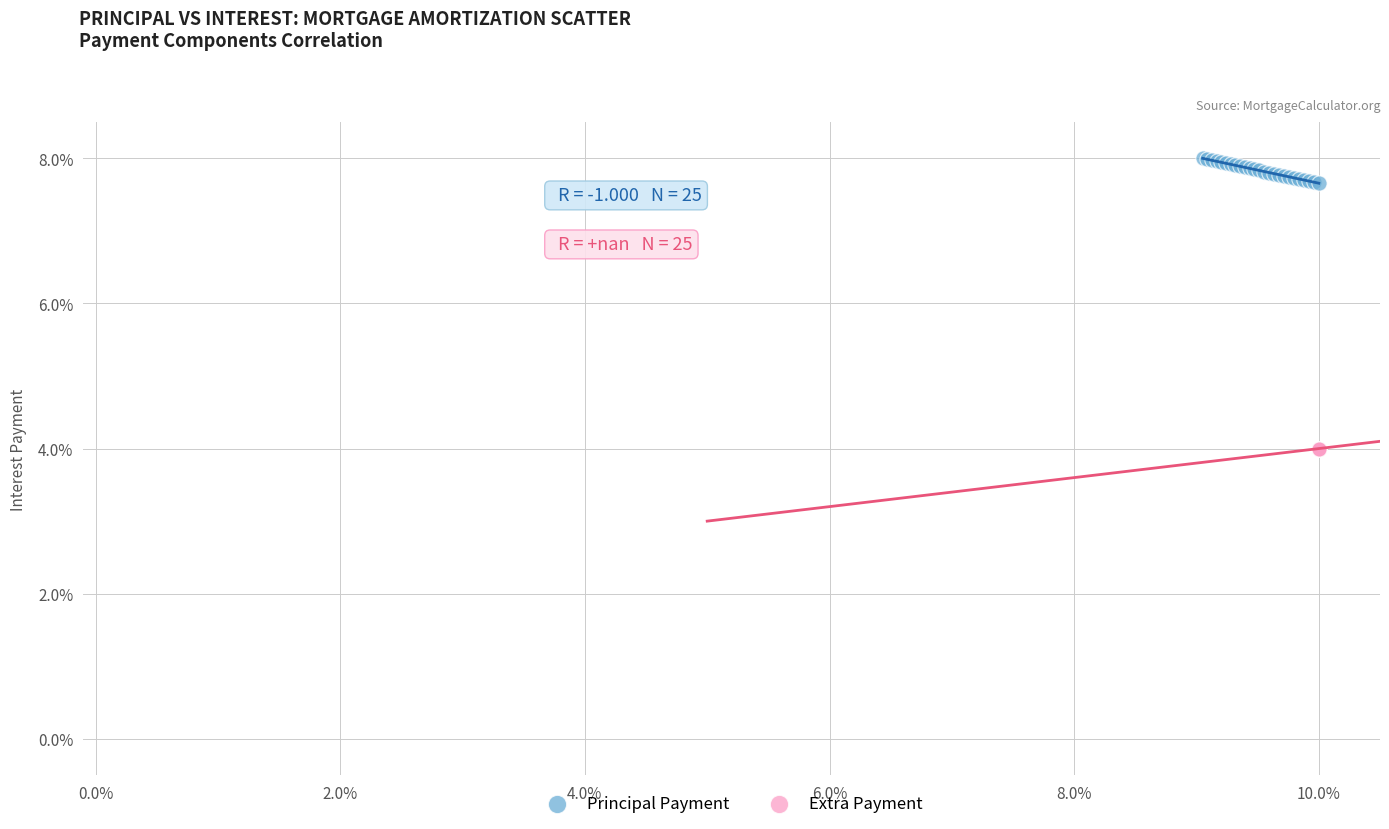

Which series contains the lowest Y value?

Extra Payment